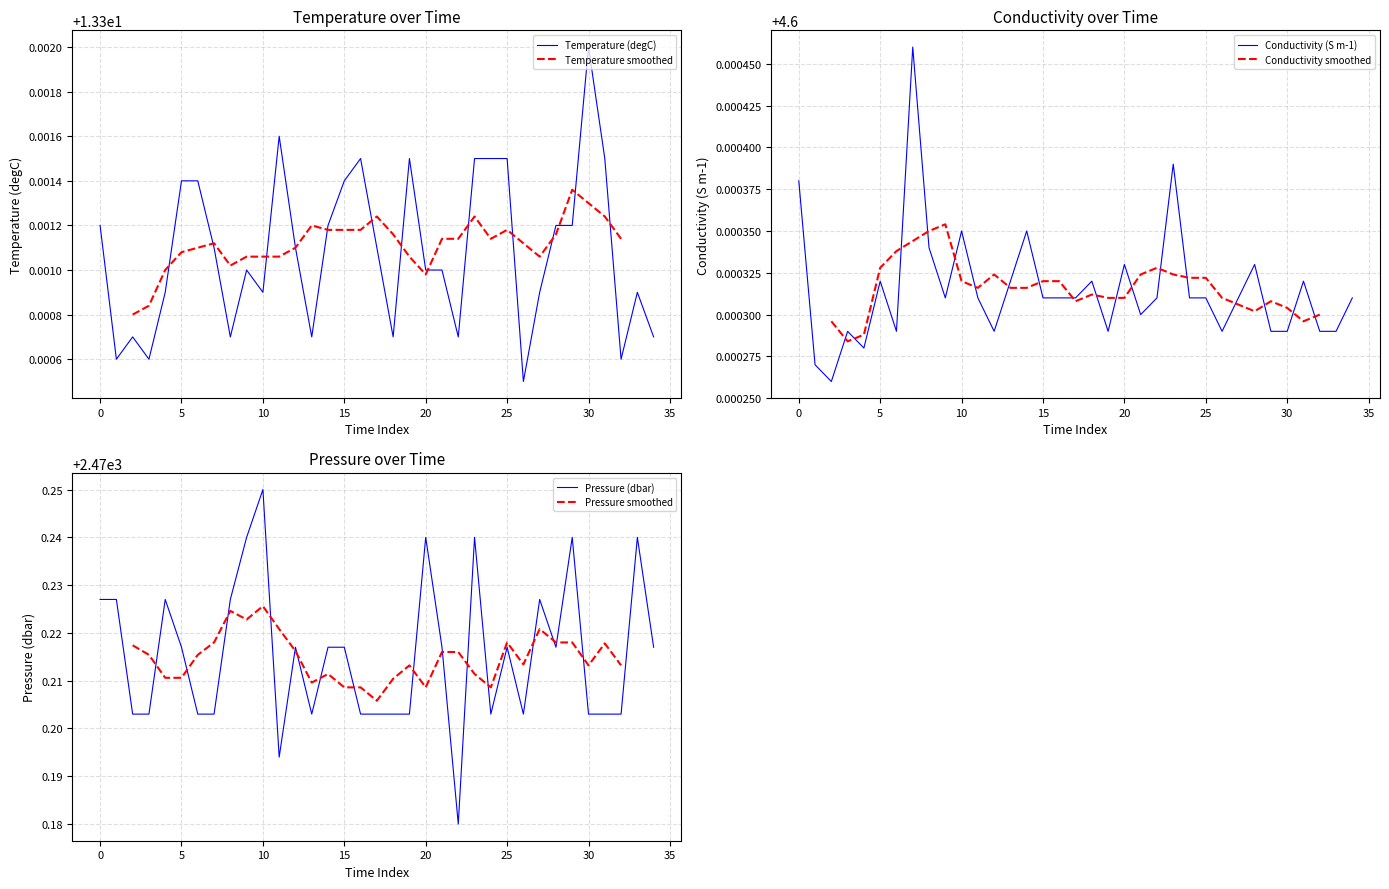

Which series has the largest total across all categories?

Pressure (dbar)